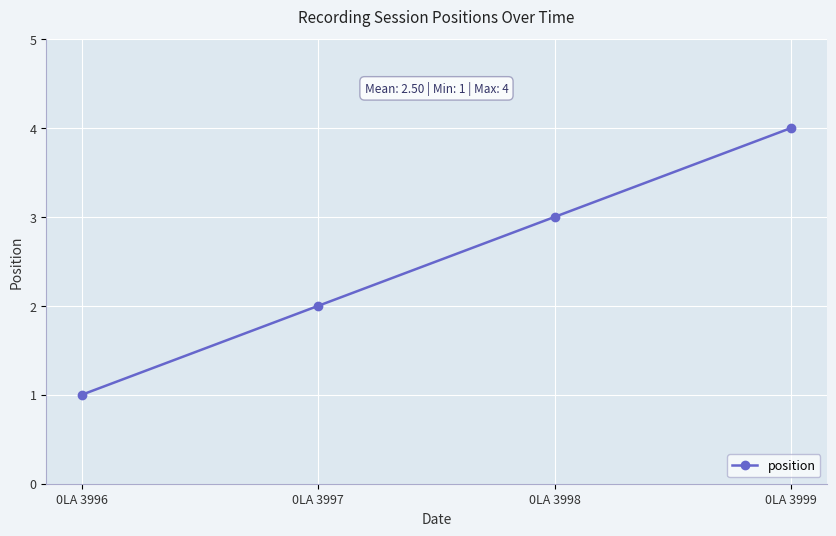

What is the sum of all values?

10